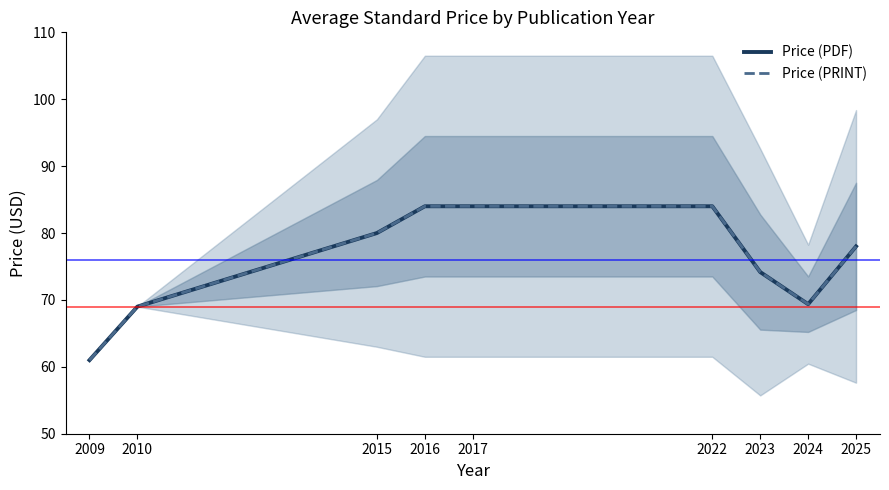

What is the average value of the Price (PRINT) series?

75.9